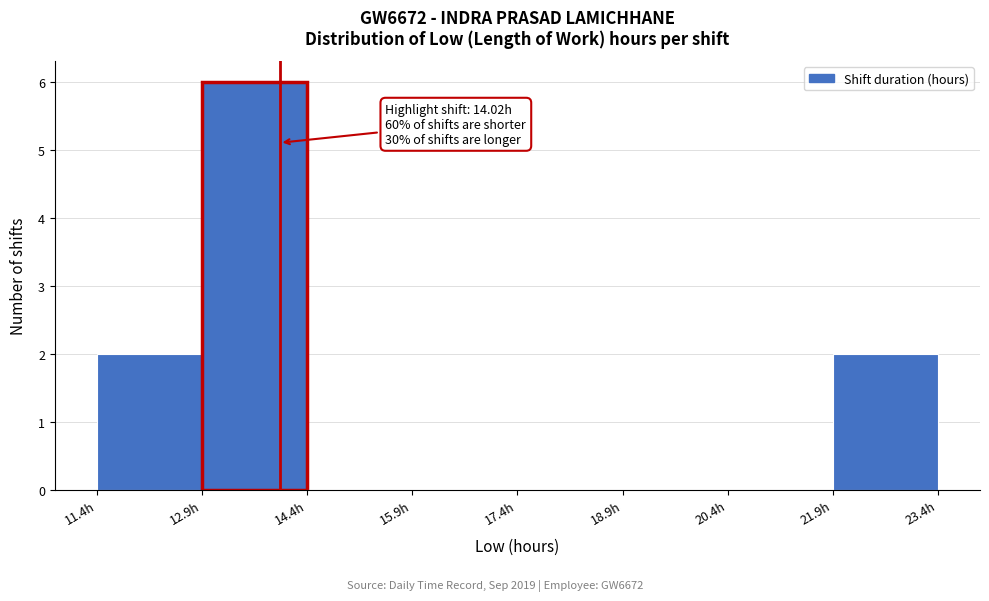

Over which range of the x-axis is the bar tallest?

13.0 to 14.4